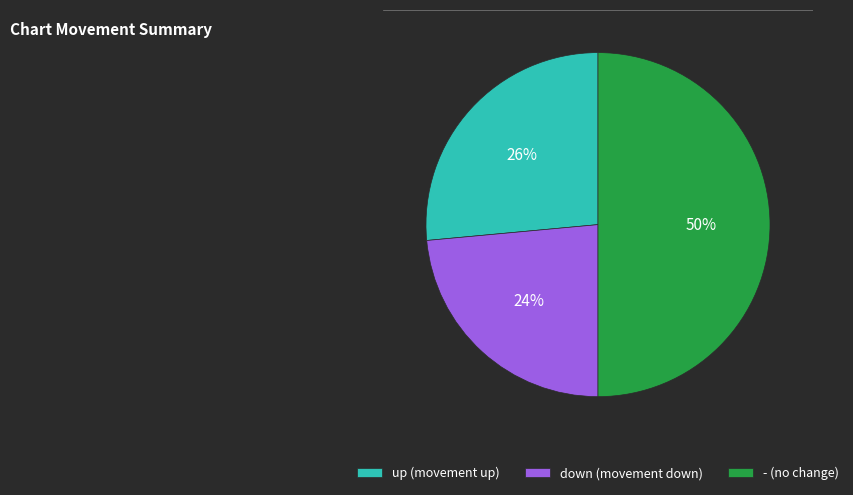

How many segments does this pie chart have?

3